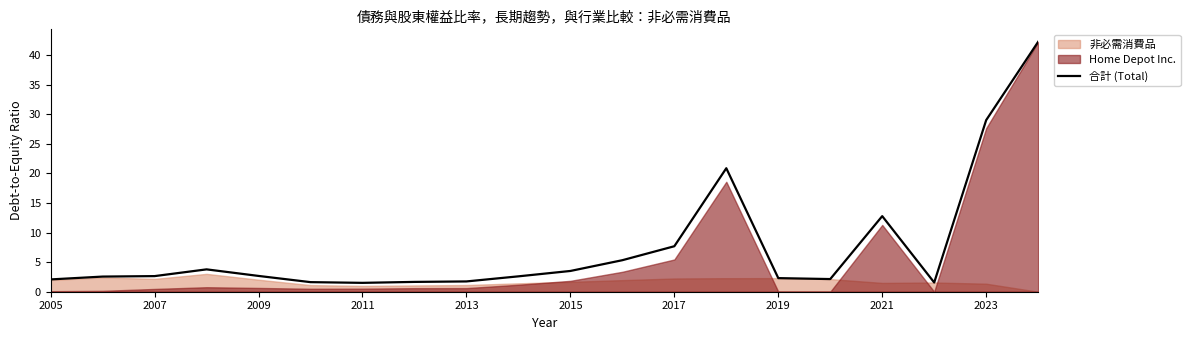

True or false: 合計 (Total) has a value of 2.0 at 2017.

False